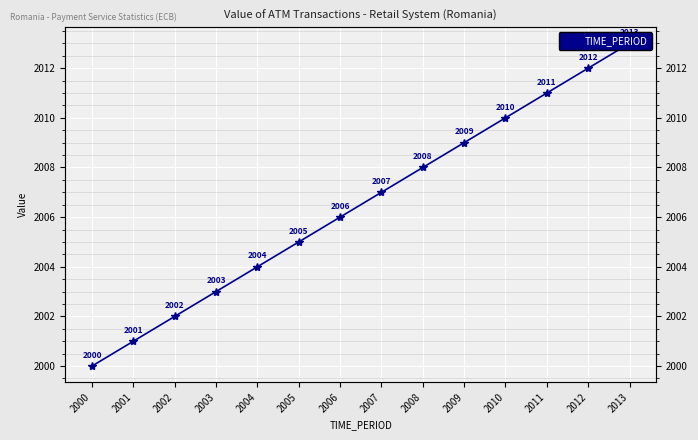

List the labels in order of value, largest first.

2013, 2012, 2011, 2010, 2009, 2008, 2007, 2006, 2005, 2004, 2003, 2002, 2001, 2000